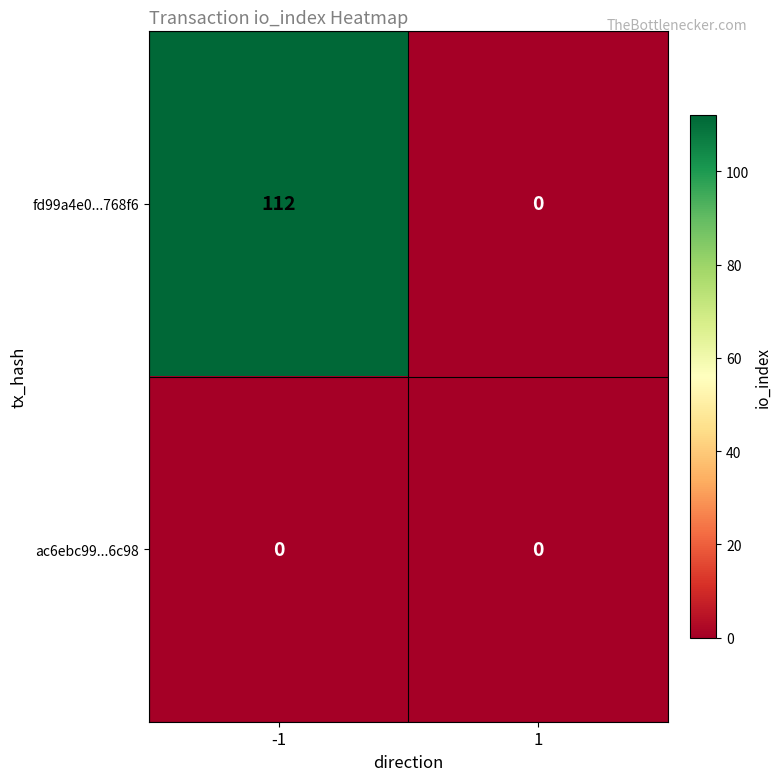

Which series has the largest total across all categories?

fd99a4e0...768f6